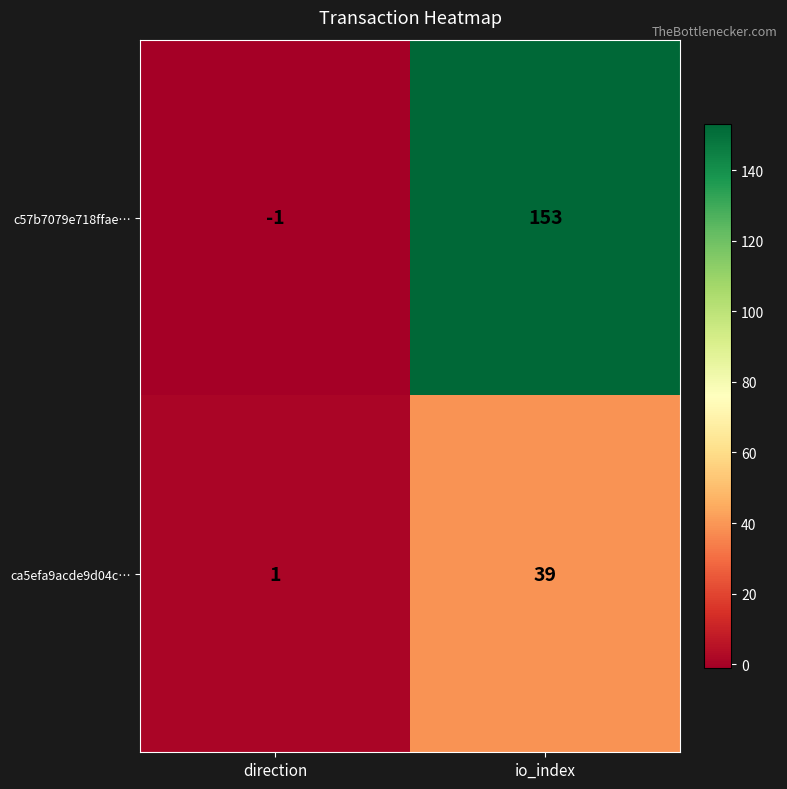

What is the sum of the c57b7079e718ffae… values at direction and io_index?

152